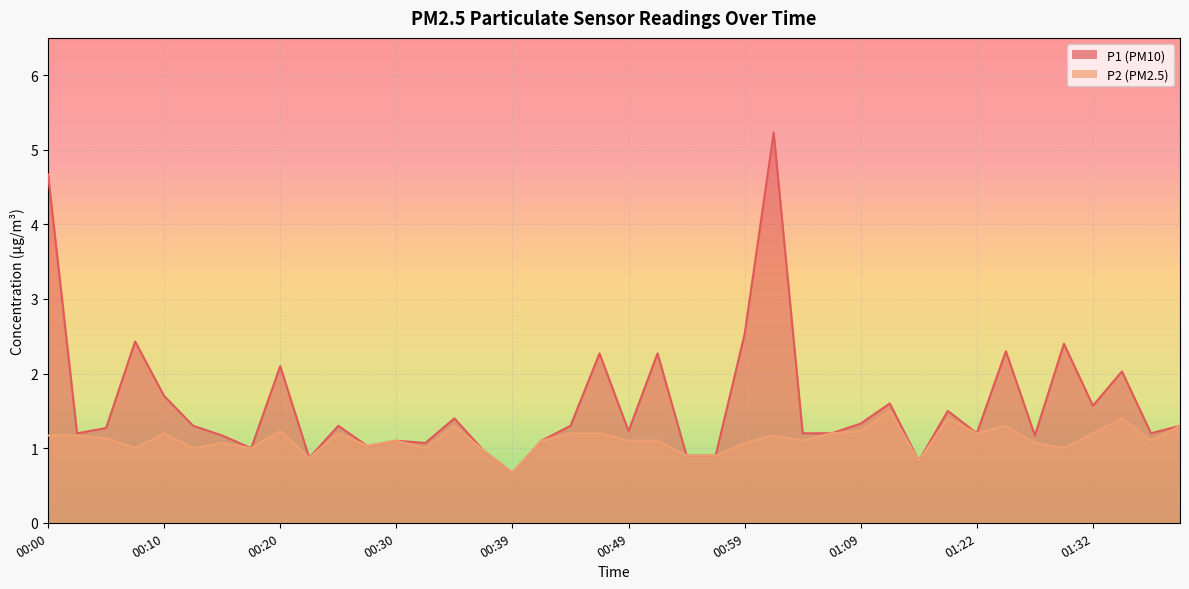

True or false: P2 and P1 intersect in this chart.

False